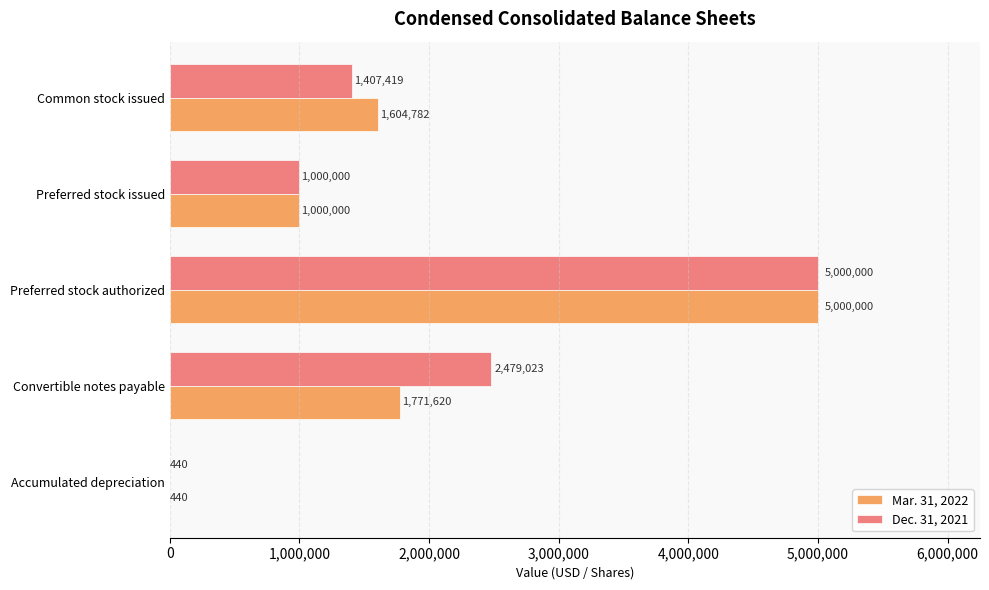

True or false: Dec. 31, 2021 has a value of 2479023 at Convertible notes payable.

True